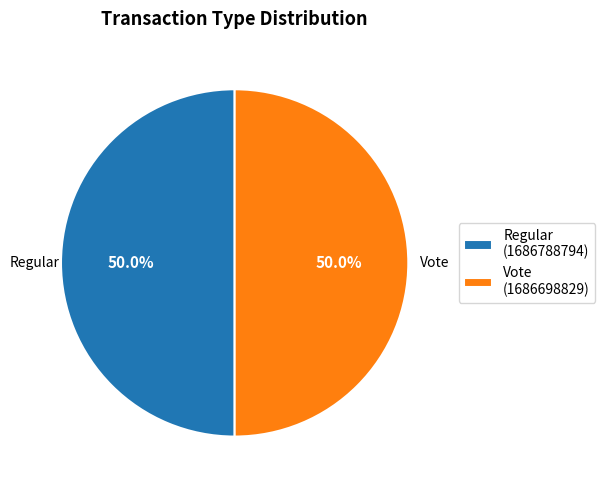

How many segments does this pie chart have?

2